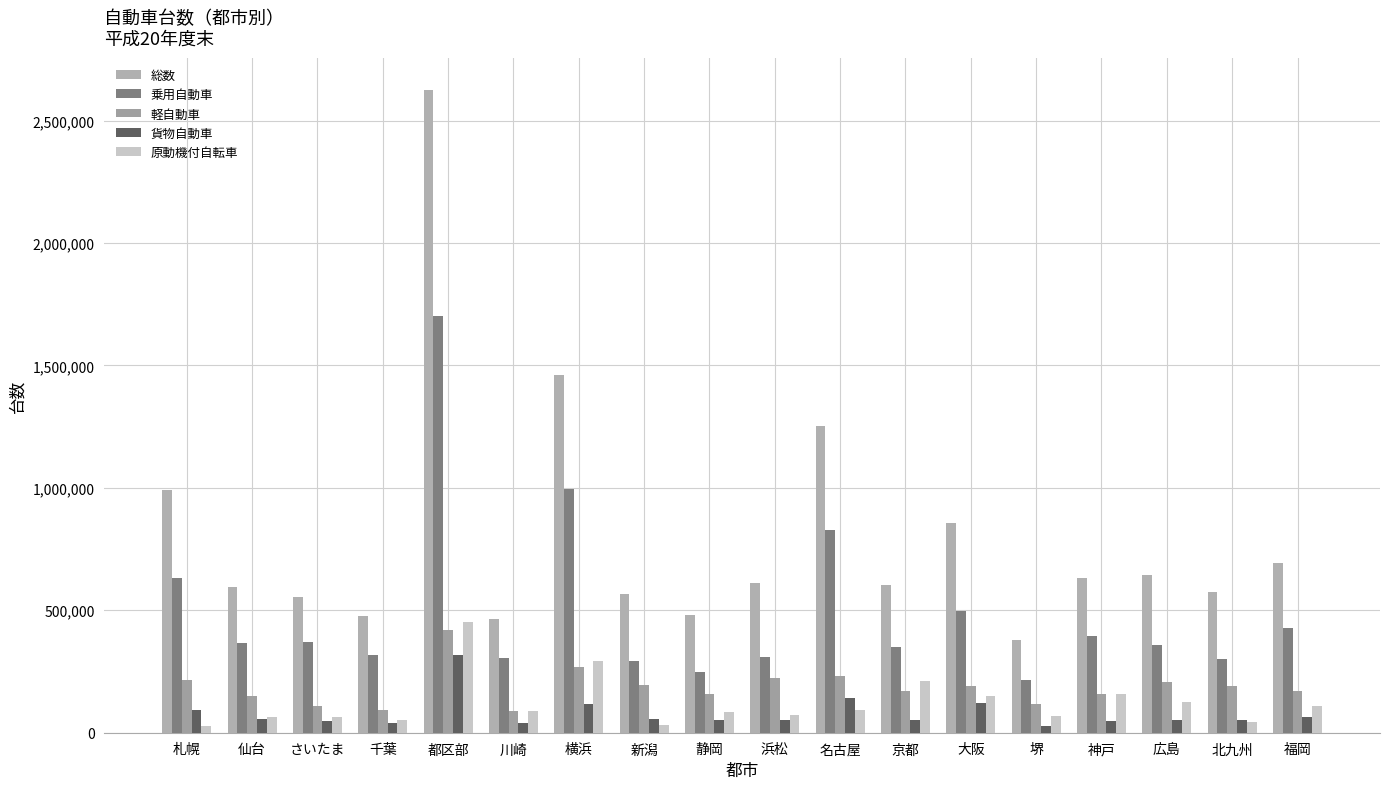

Between 静岡 and 広島, which is larger?

広島